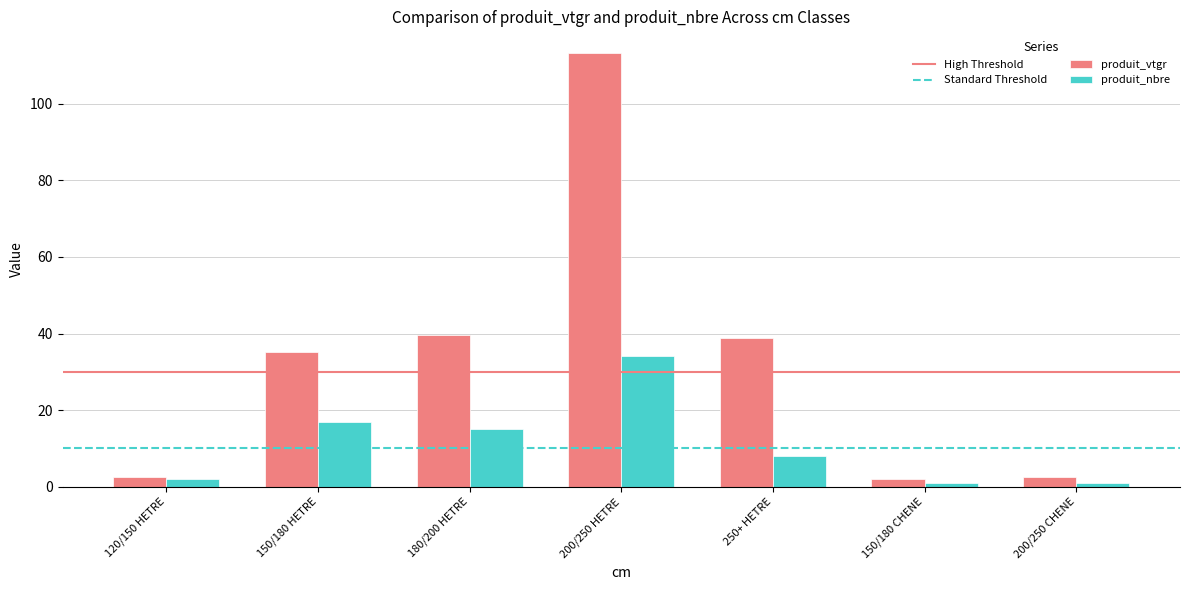

What is the total value across all series at 150/180 CHENE?

3.0